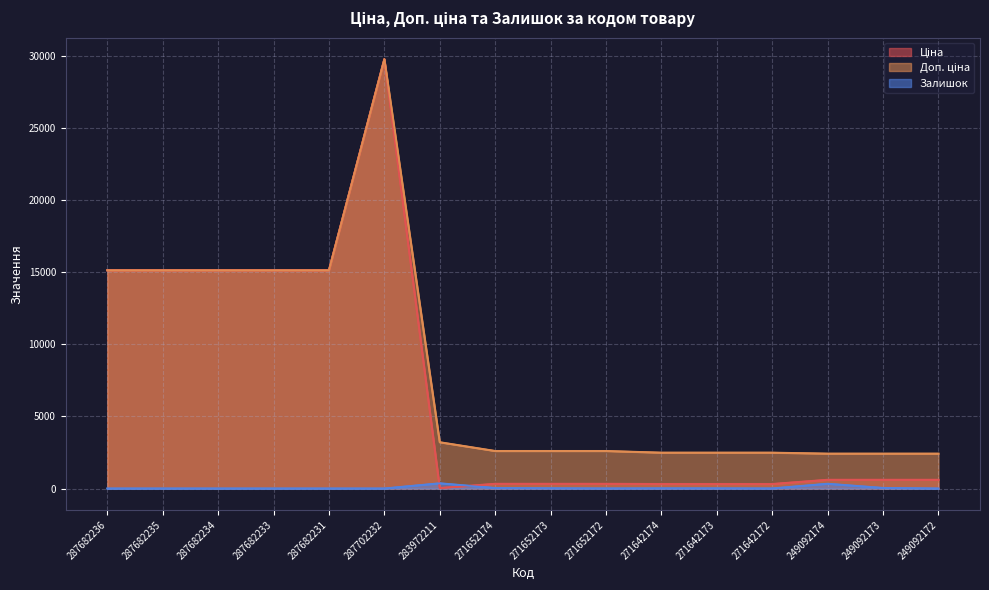

True or false: Ціна and Доп. ціна cross at least once.

False